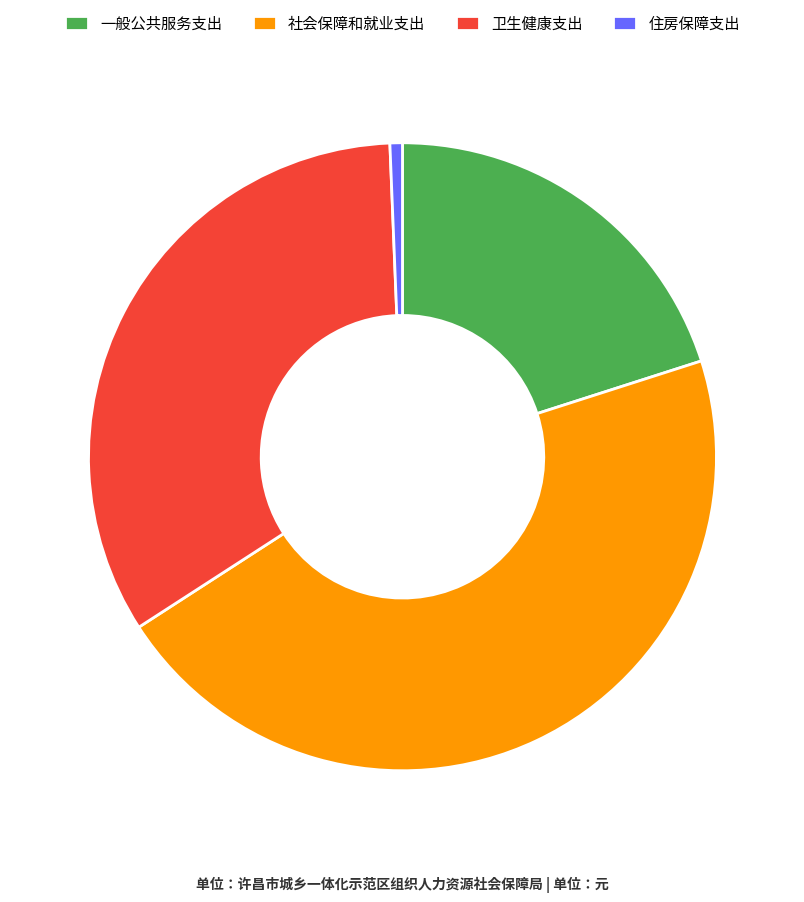

Is there a majority slice in this chart?

No